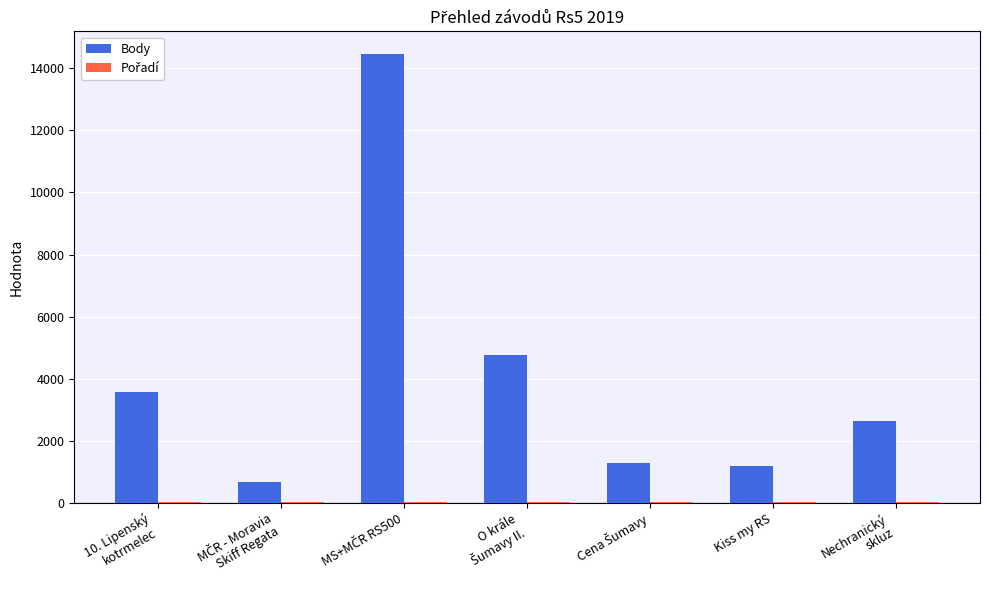

Which series has the largest total across all categories?

Body